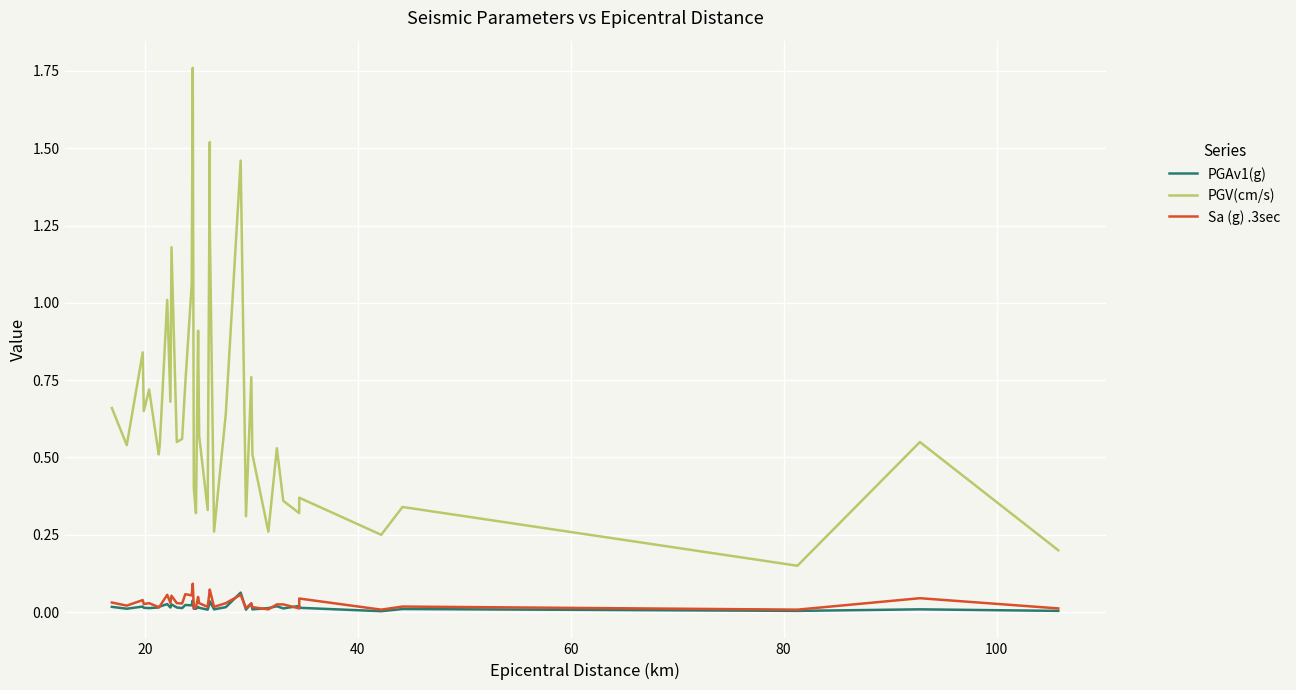

What is the sum of all PGAv1(g) values?

0.7